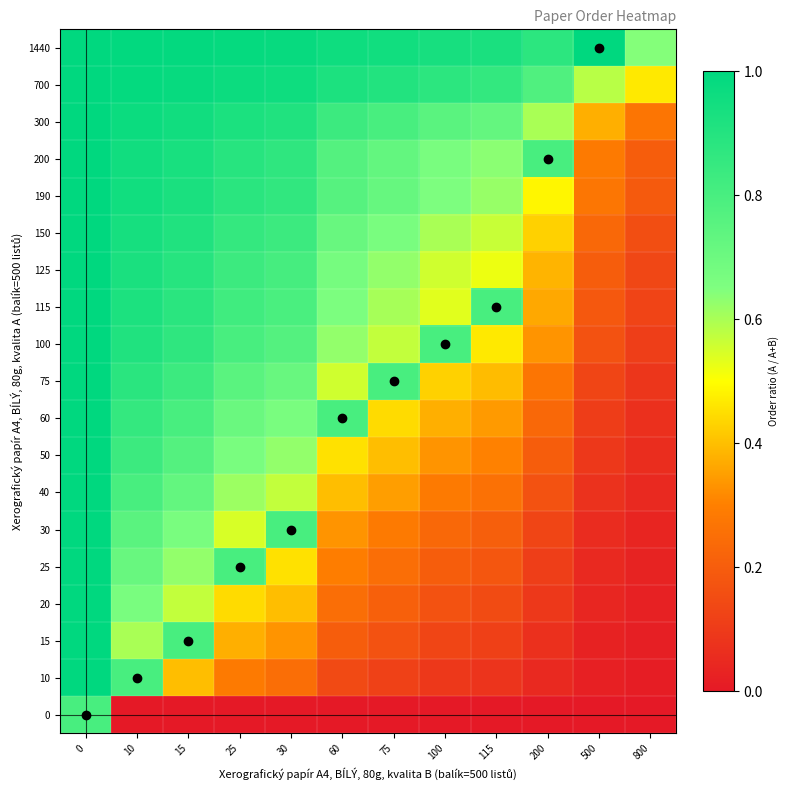

How many distinct data groups are displayed?

19